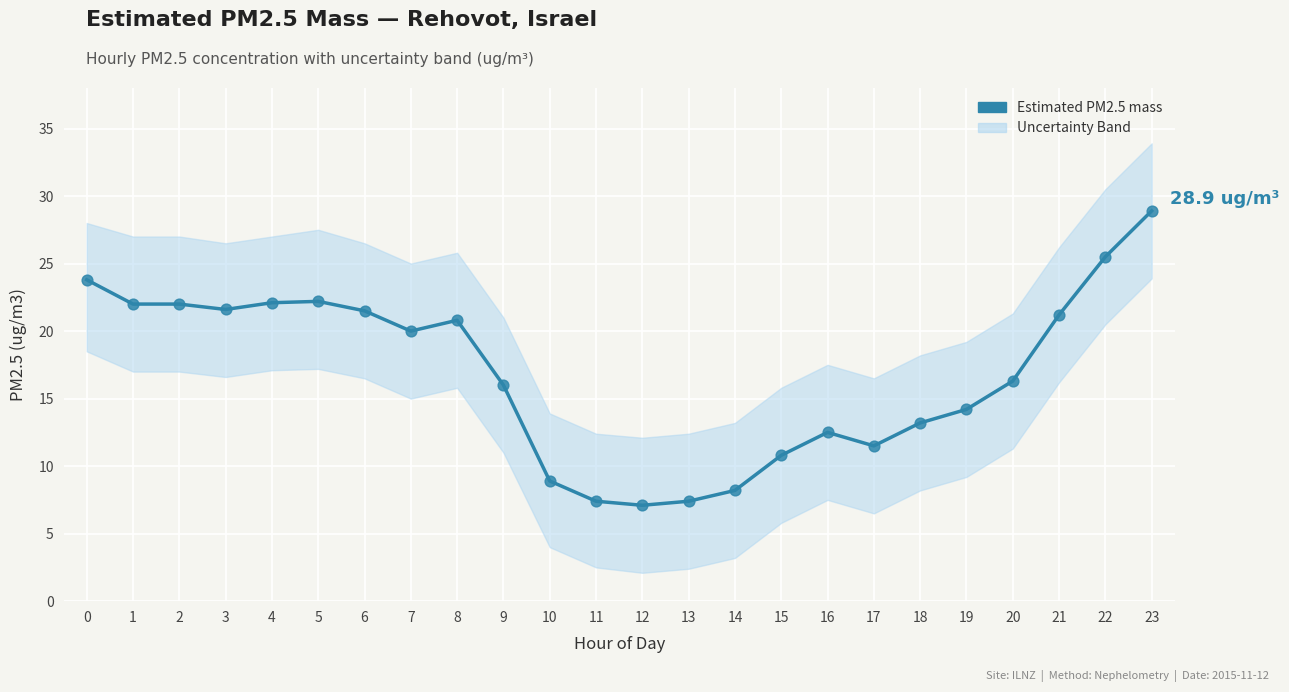

What is the change in value from 5 to 11?

-14.8